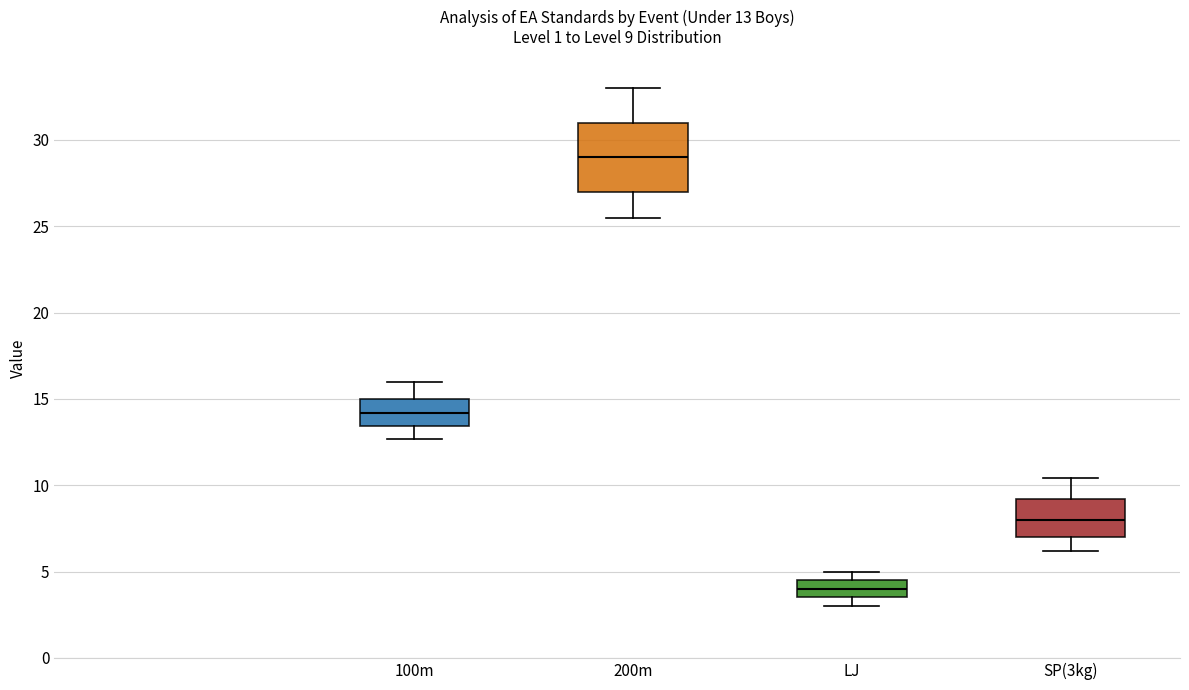

Which box is the tallest, from its lower edge to its upper edge?

200m